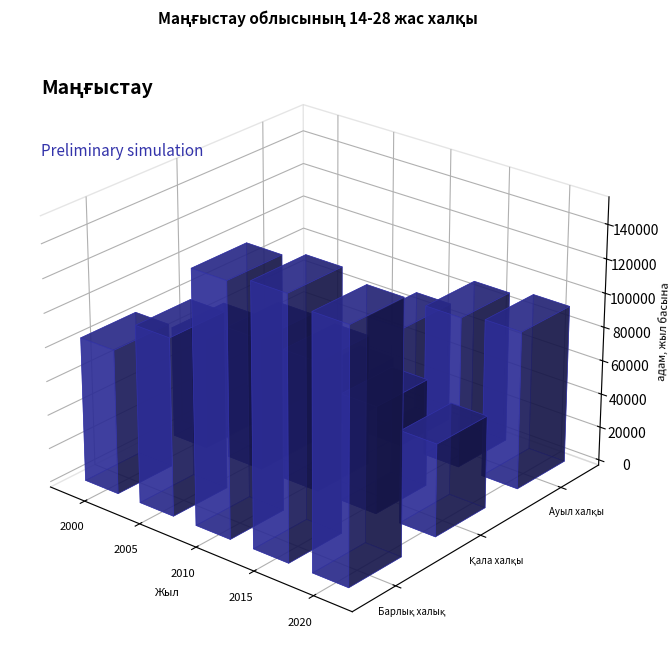

What is the difference between the maximum and minimum values in the Барлық халық series?

78944